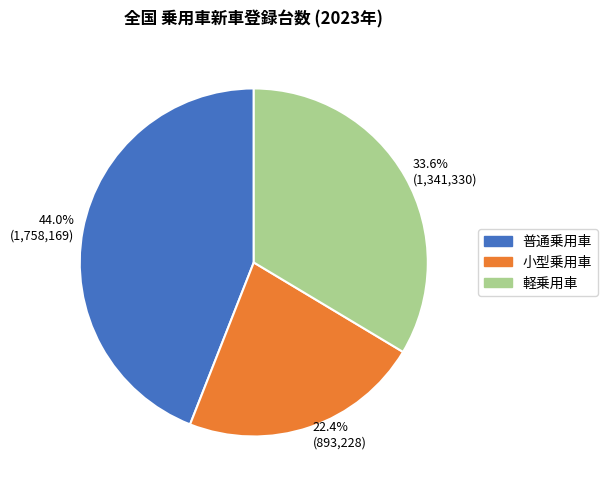

Which has a higher value, 33.6% (1,341,330) or 22.4% (893,228)?

33.6% (1,341,330)